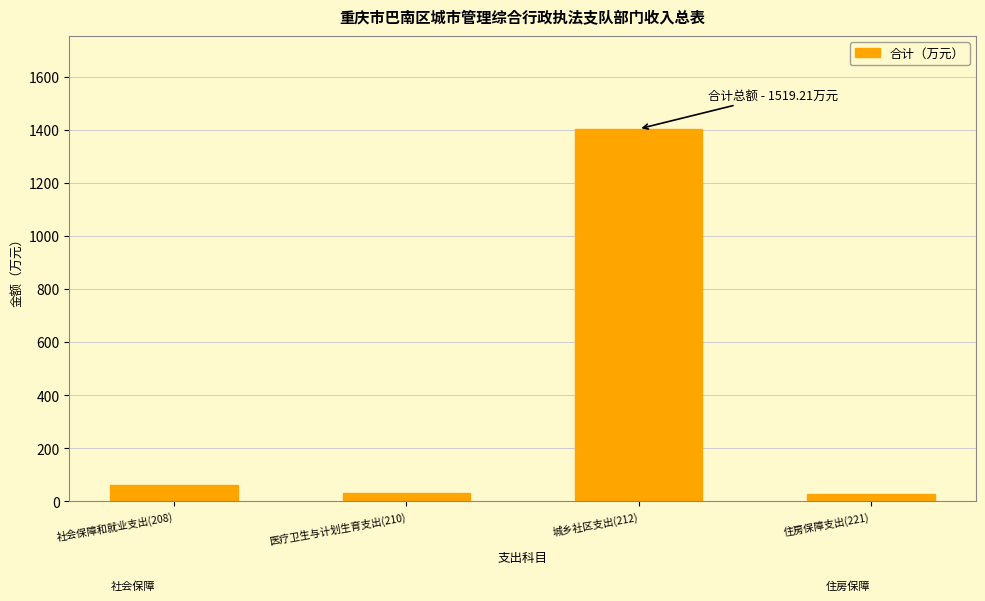

Does the chart contain stacked bars?

No